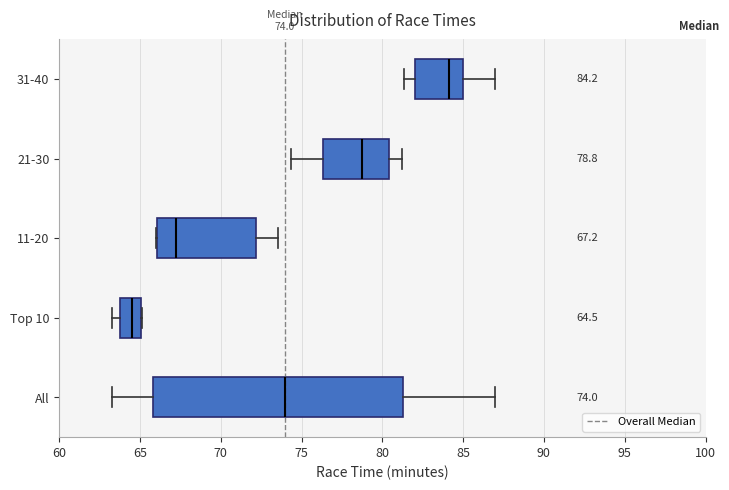

Which box's median line is the furthest to the right?

31-40